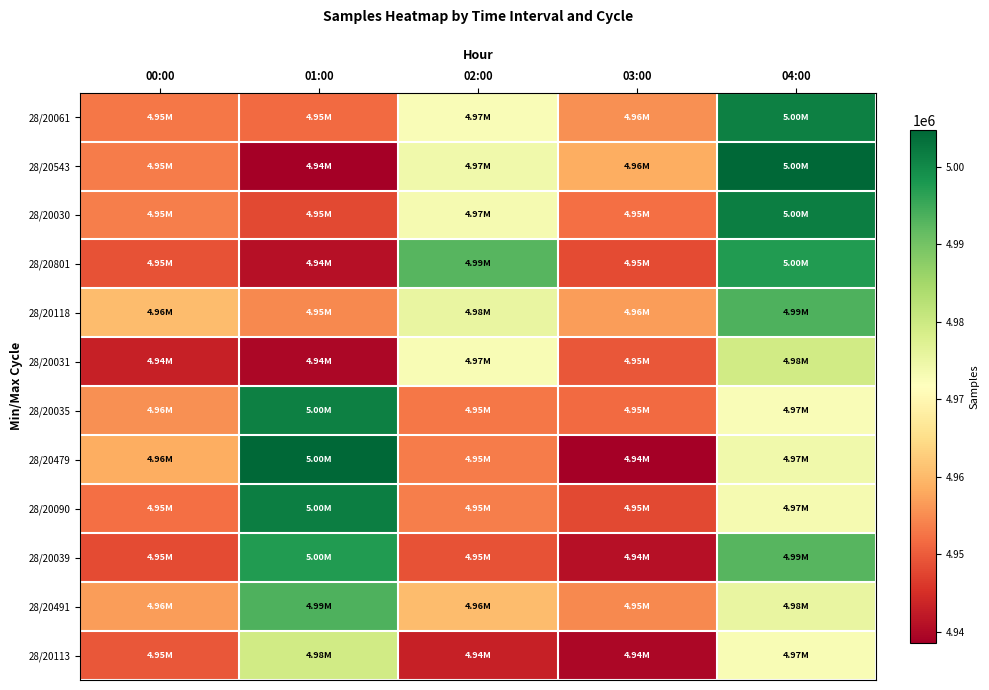

Reading left to right, transcribe all the data shown in this chart.

28/20061: 00:00=4953052	01:00=4951681	02:00=4972651	03:00=4955627	04:00=5001199
28/20543: 00:00=4953377	01:00=4938583	02:00=4974065	03:00=4958674	04:00=5004760
28/20030: 00:00=4953582	01:00=4948008	02:00=4973468	03:00=4952121	04:00=5001633
28/20801: 00:00=4948970	01:00=4941058	02:00=4992800	03:00=4948375	04:00=4997302
28/20118: 00:00=4960378	01:00=4954643	02:00=4975477	03:00=4956759	04:00=4993487
28/20031: 00:00=4943102	01:00=4939811	02:00=4972845	03:00=4949445	04:00=4979389
28/20035: 00:00=4955627	01:00=5001199	02:00=4953052	03:00=4951681	04:00=4972651
28/20479: 00:00=4958674	01:00=5004760	02:00=4953377	03:00=4938583	04:00=4974065
28/20090: 00:00=4952121	01:00=5001633	02:00=4953582	03:00=4948008	04:00=4973468
28/20039: 00:00=4948375	01:00=4997302	02:00=4948970	03:00=4941058	04:00=4992800
28/20491: 00:00=4956759	01:00=4993487	02:00=4960378	03:00=4954643	04:00=4975477
28/20113: 00:00=4949445	01:00=4979389	02:00=4943102	03:00=4939811	04:00=4972845